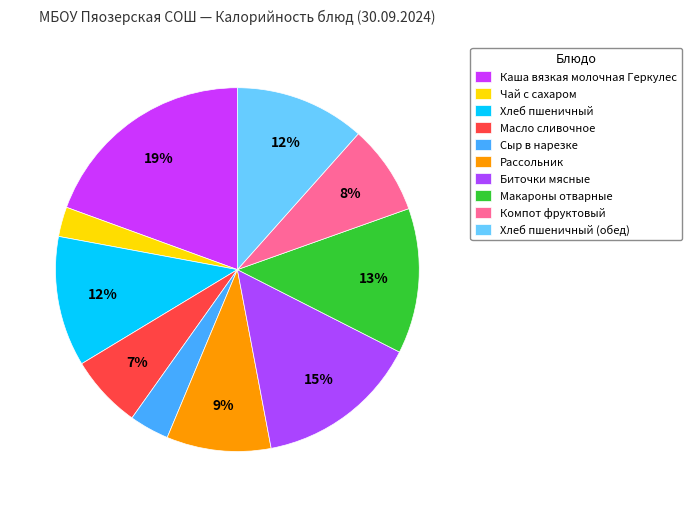

How many segments does this pie chart have?

10